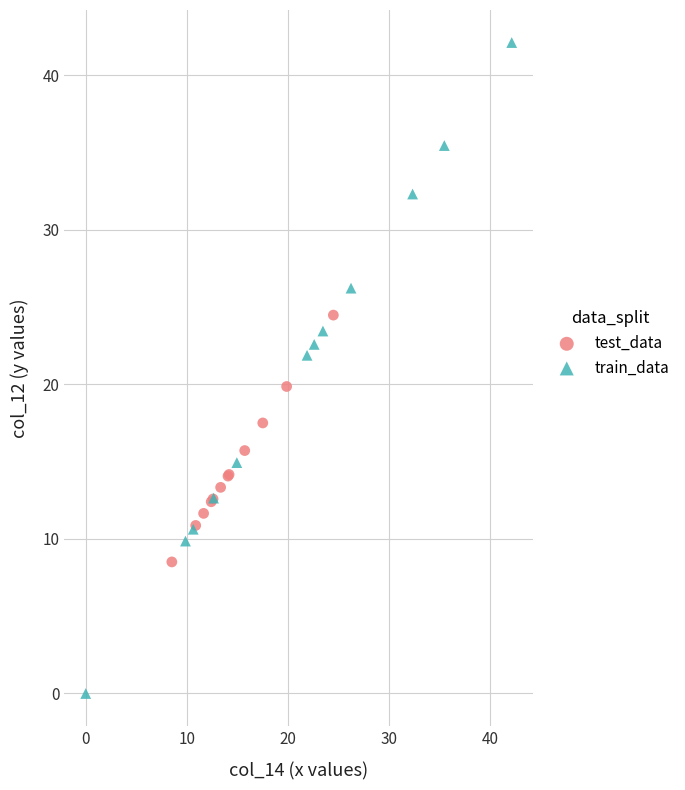

Which series has the largest Y range (max minus min)?

train_data